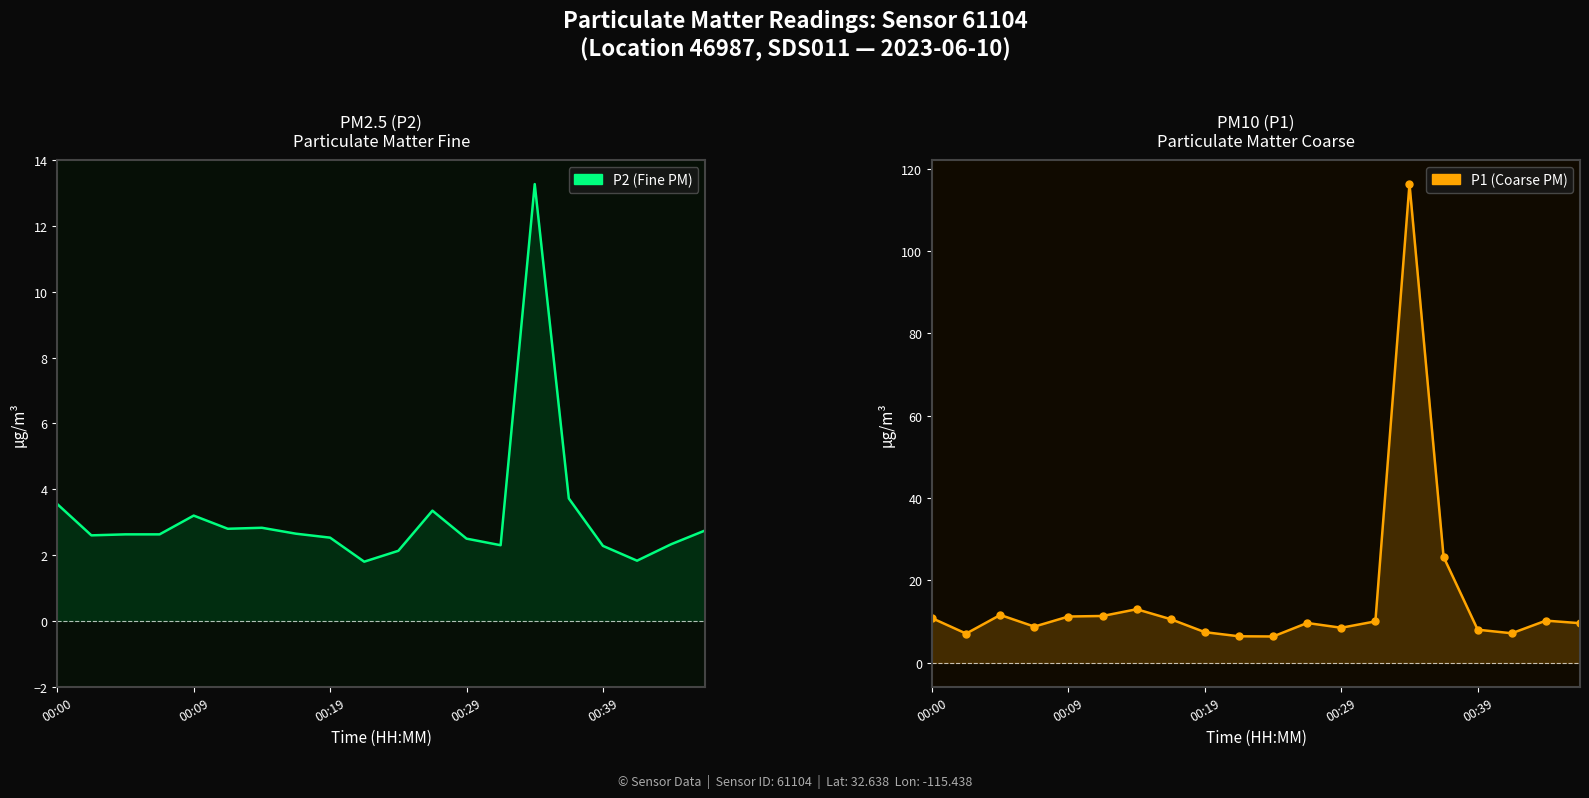

At how many categories does at least one series exceed 35?

1